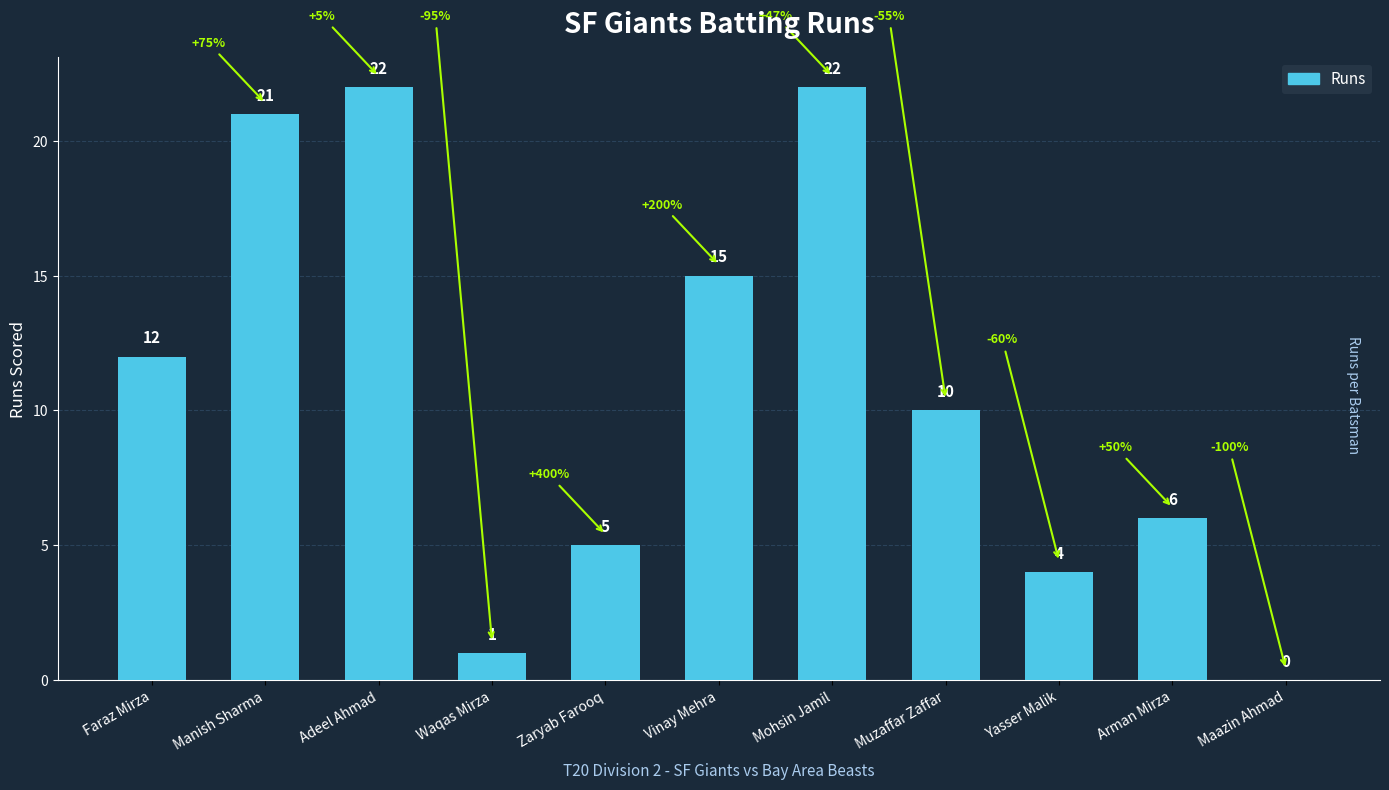

Reading left to right, extract all data points from this chart.

Faraz Mirza=12	Manish Sharma=21	Adeel Ahmad=22	Waqas Mirza=1	Zaryab Farooq=5	Vinay Mehra=15	Mohsin Jamil=22	Muzaffar Zaffar=10	Yasser Malik=4	Arman Mirza=6	Maazin Ahmad=0